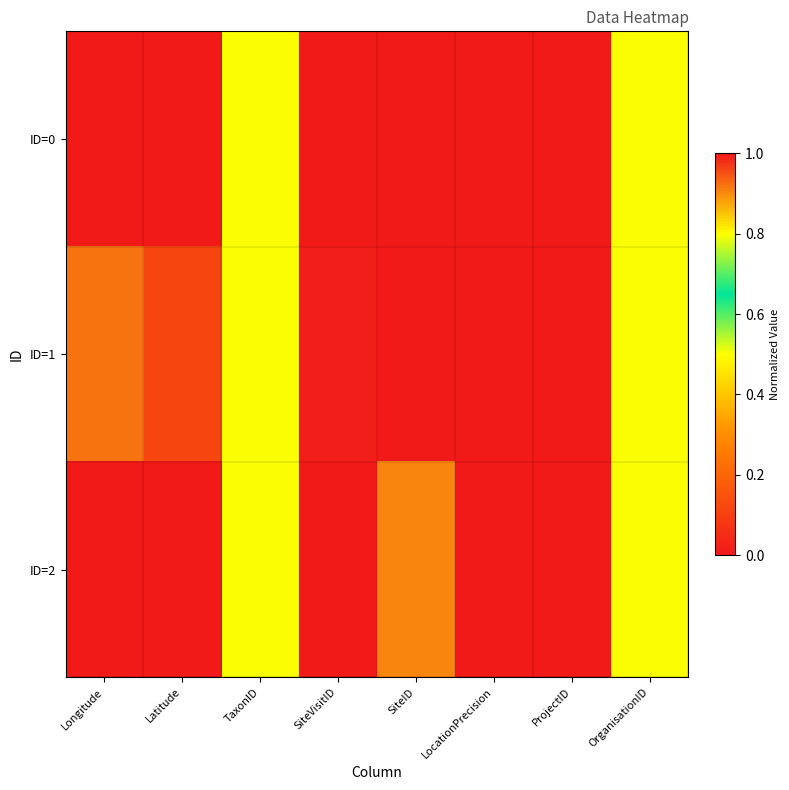

Reading right to left, list all the values displayed in this chart.

ID=0: OrganisationID=0.5	ProjectID=0.0	LocationPrecision=0.0	SiteID=0.0	SiteVisitID=0.0	TaxonID=0.5	Latitude=1.0	Longitude=0.0
ID=1: OrganisationID=0.5	ProjectID=1.0	LocationPrecision=1.0	SiteID=1.0	SiteVisitID=1.0	TaxonID=0.5	Latitude=0.1	Longitude=0.9
ID=2: OrganisationID=0.5	ProjectID=1.0	LocationPrecision=1.0	SiteID=0.9	SiteVisitID=1.0	TaxonID=0.5	Latitude=0.0	Longitude=1.0